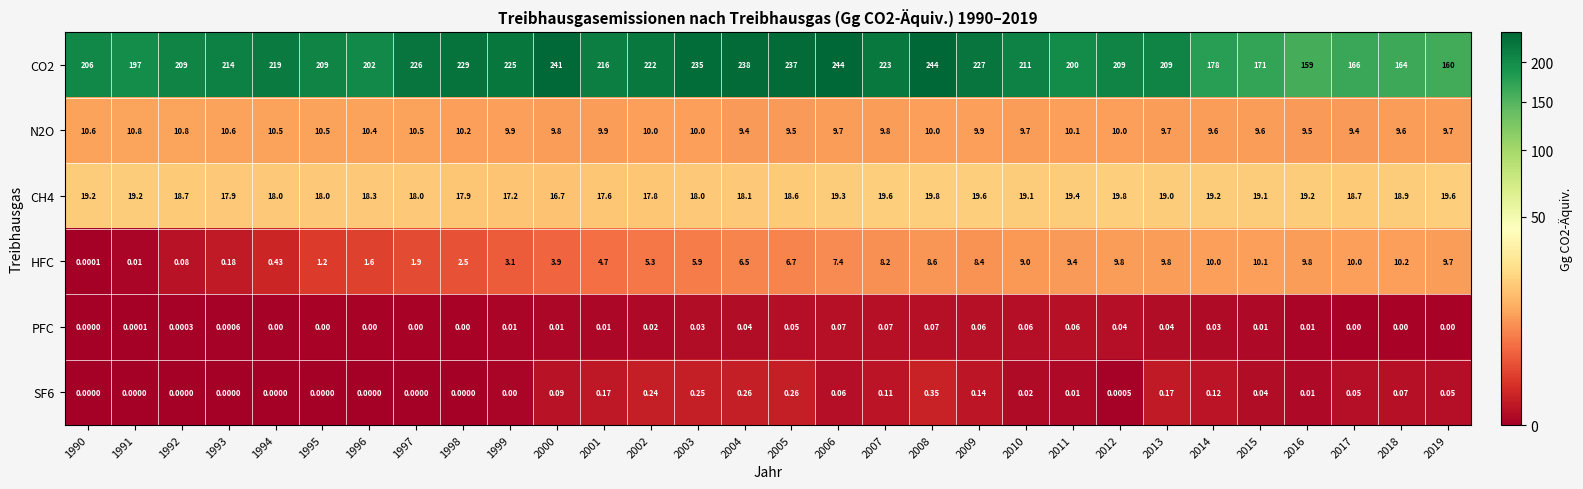

How many data points does each series have?

30